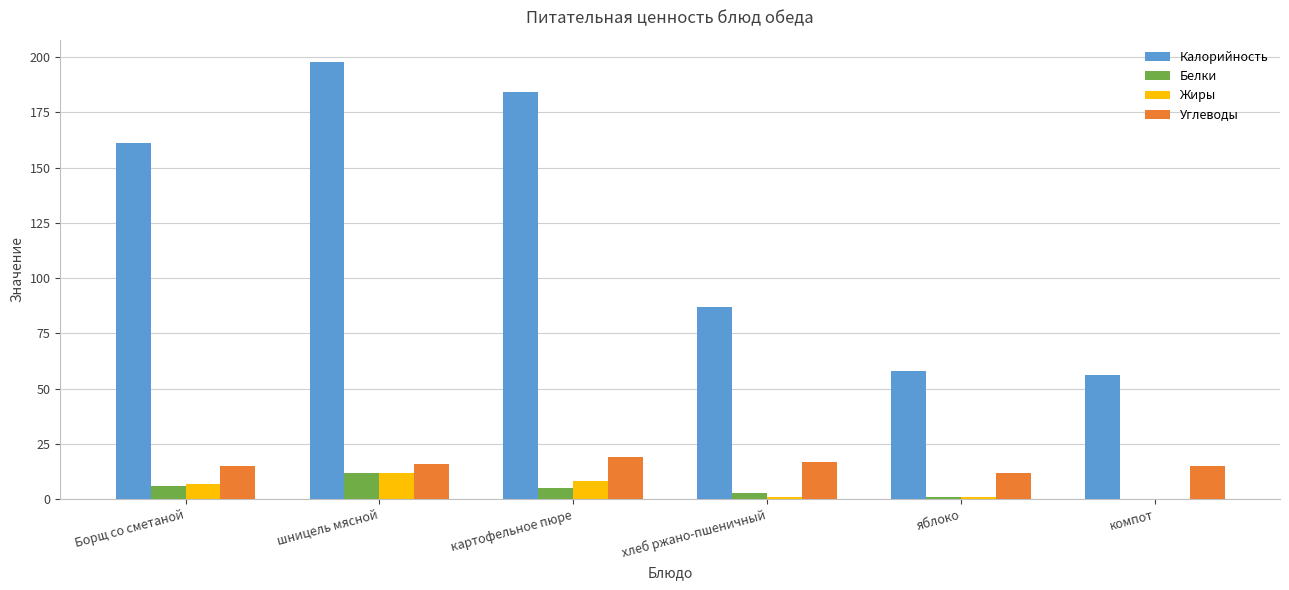

Between Борщ со сметаной and шницель мясной, which series saw the biggest shift?

Калорийность